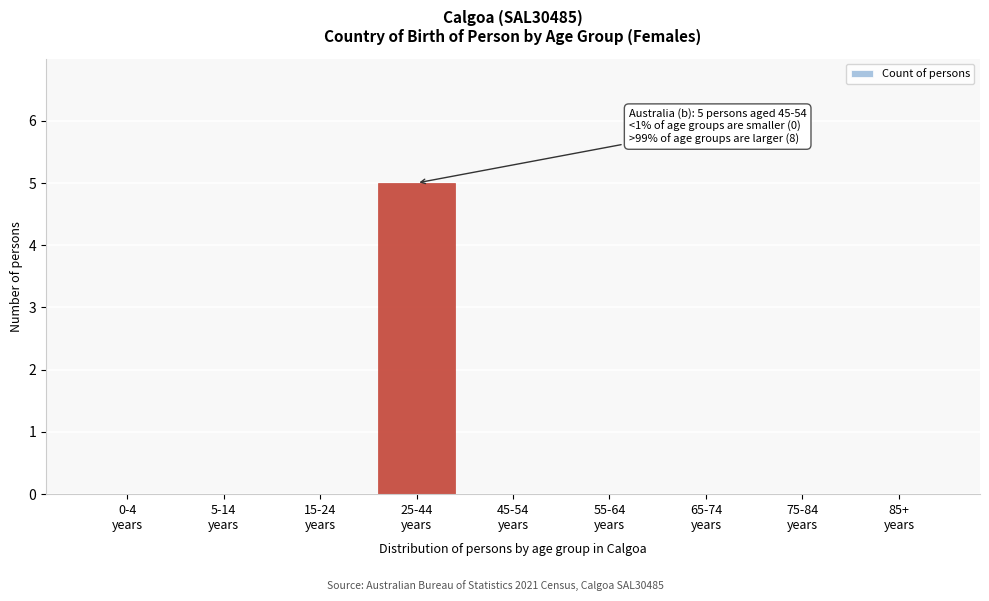

What is the maximum value shown in the chart?

5